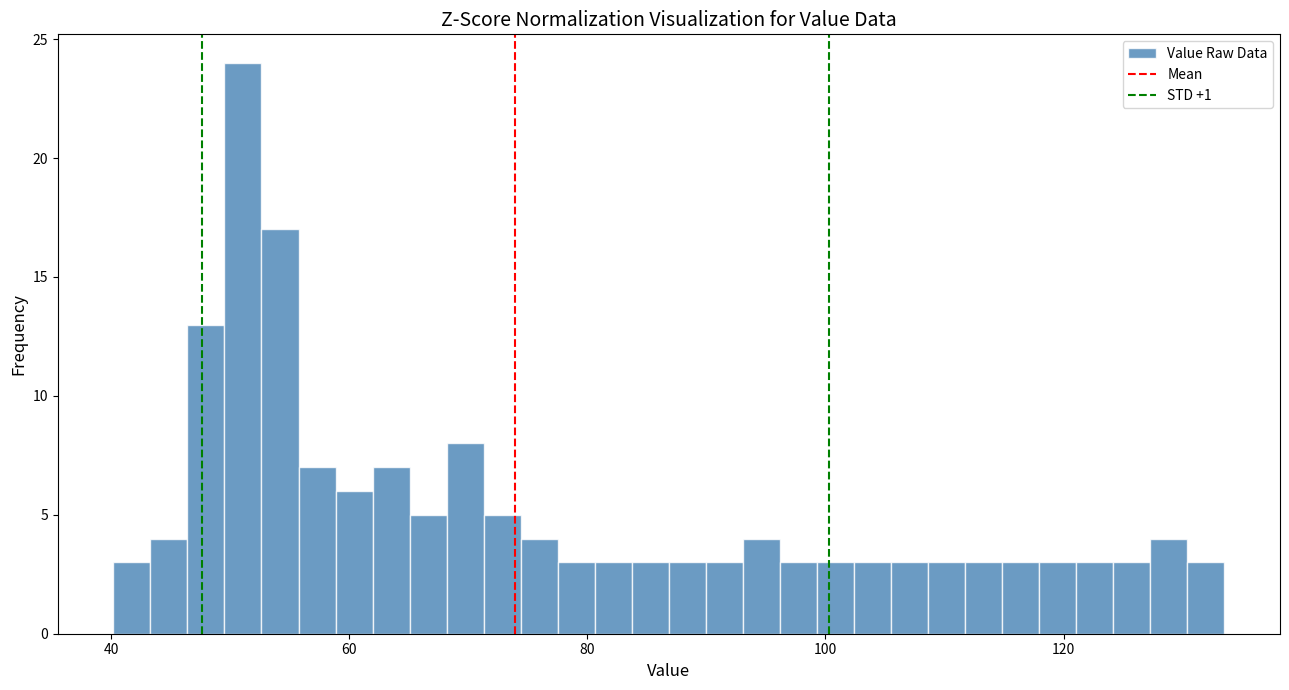

Around what value on the x-axis is the tallest bar? Give the approximate position of its centre, as read against the axis.

52